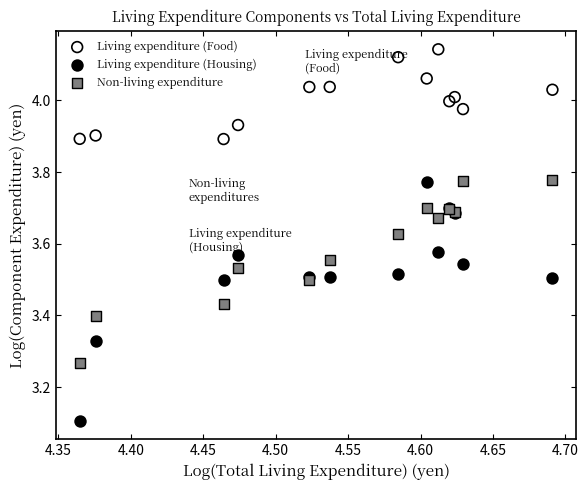

What are all the series names shown in the legend?

Living expenditure (Food), Living expenditure (Housing), Non-living expenditure